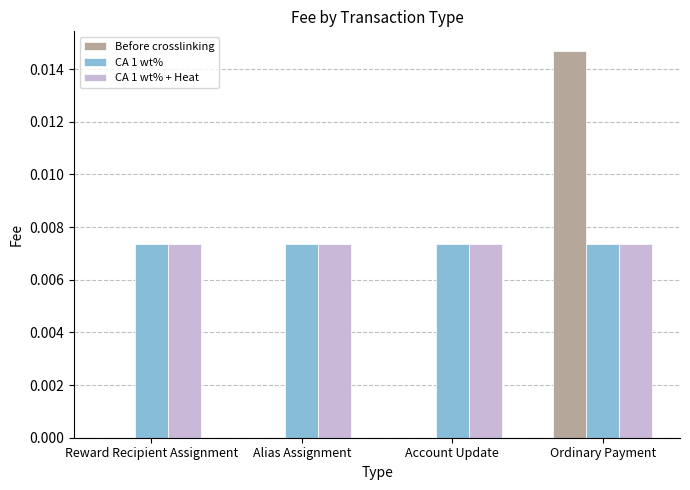

At which category is the sum across all series the highest?

Ordinary Payment